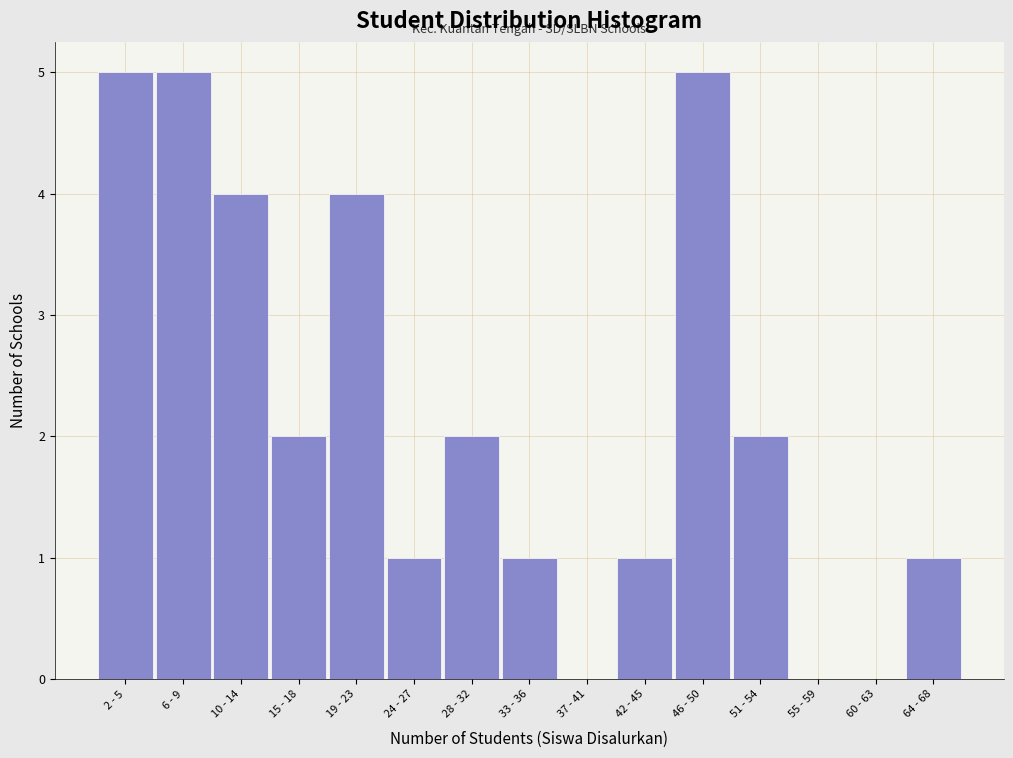

Reading left to right, list all the values displayed in this chart.

2 - 5=5	6 - 9=5	10 - 14=4	15 - 18=2	19 - 23=4	24 - 27=1	28 - 32=2	33 - 36=1	37 - 41=0	42 - 45=1	46 - 50=5	51 - 54=2	55 - 59=0	60 - 63=0	64 - 68=1